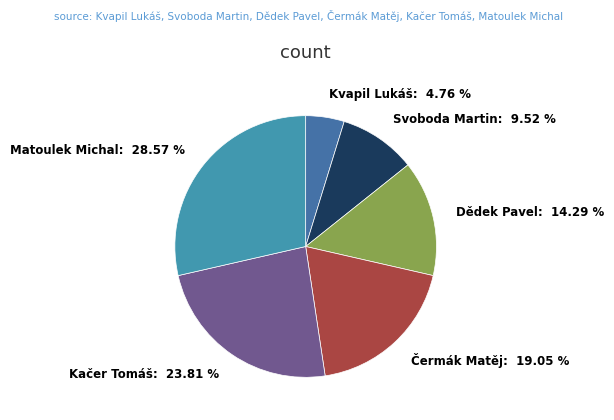

What is the largest slice in the pie chart?

Matoulek Michal